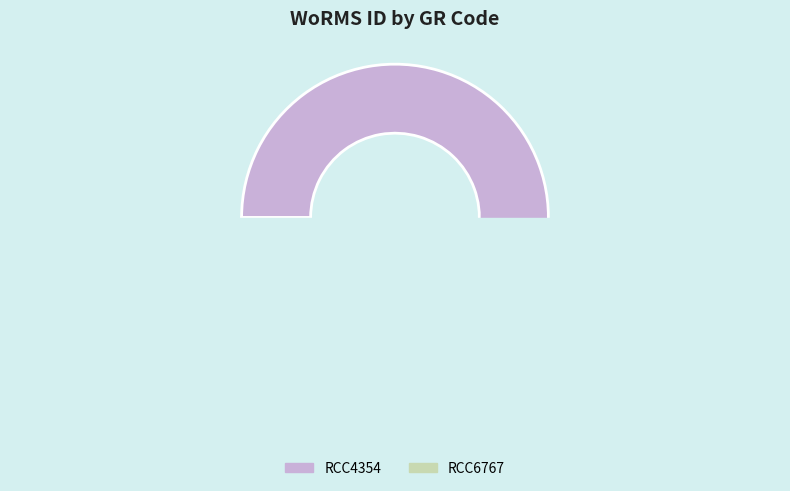

To the nearest percent, what is the average slice percentage?

50%